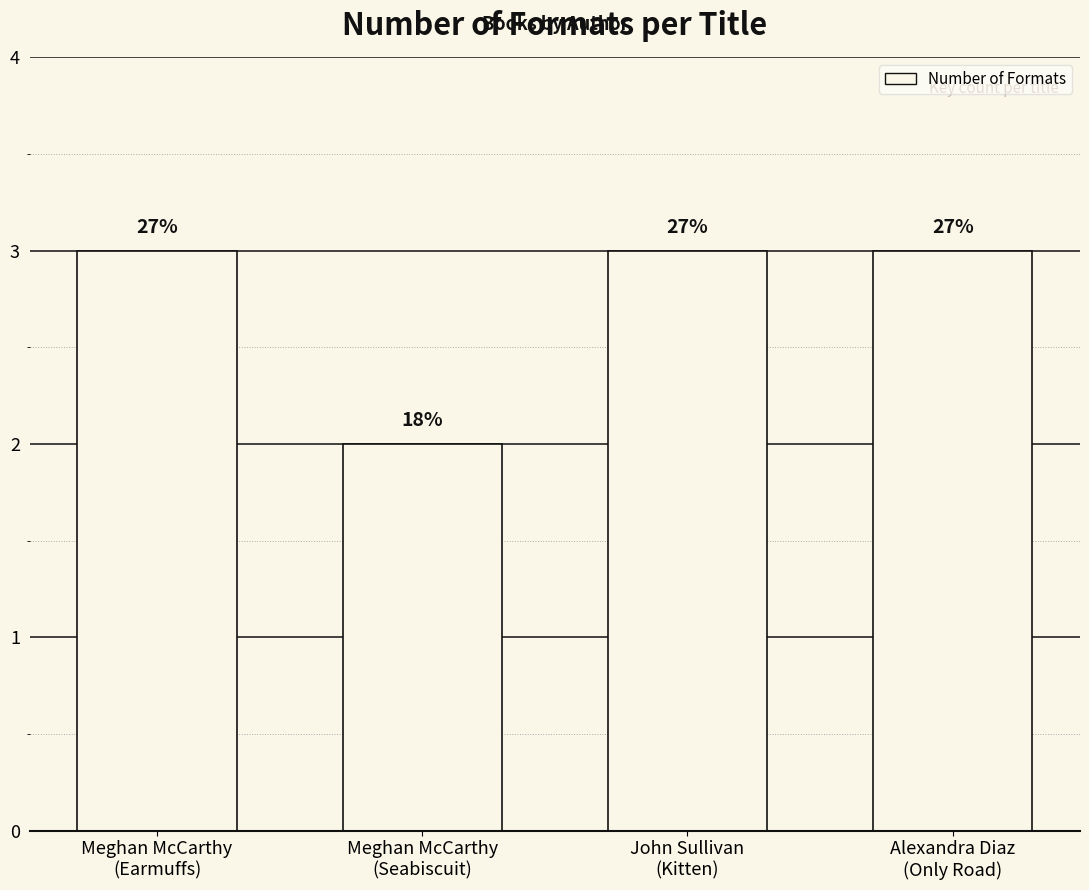

Are the bars horizontal?

No